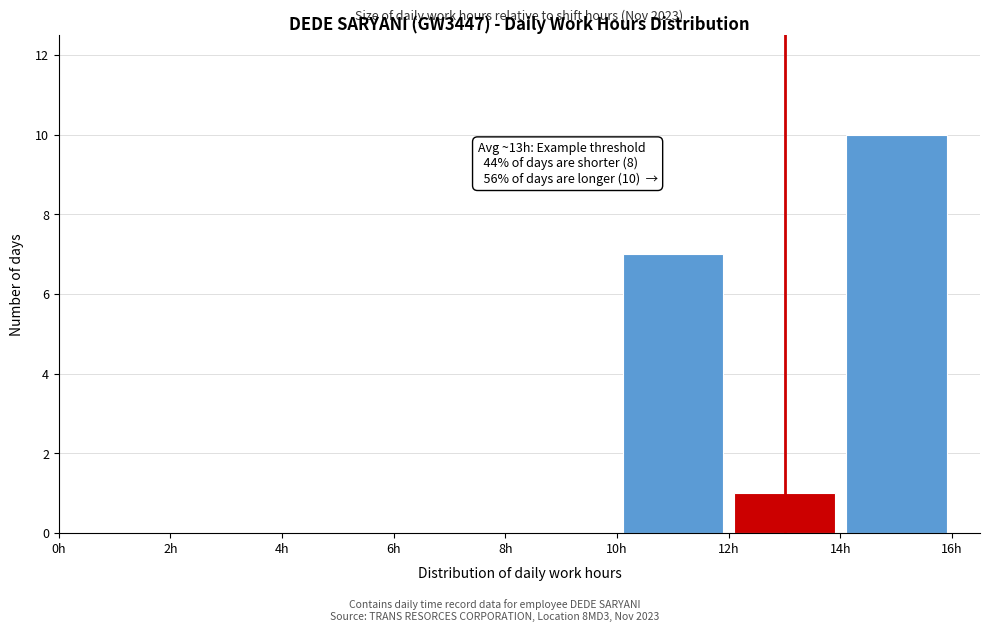

Which range on the x-axis has the tallest bar?

14 to 16